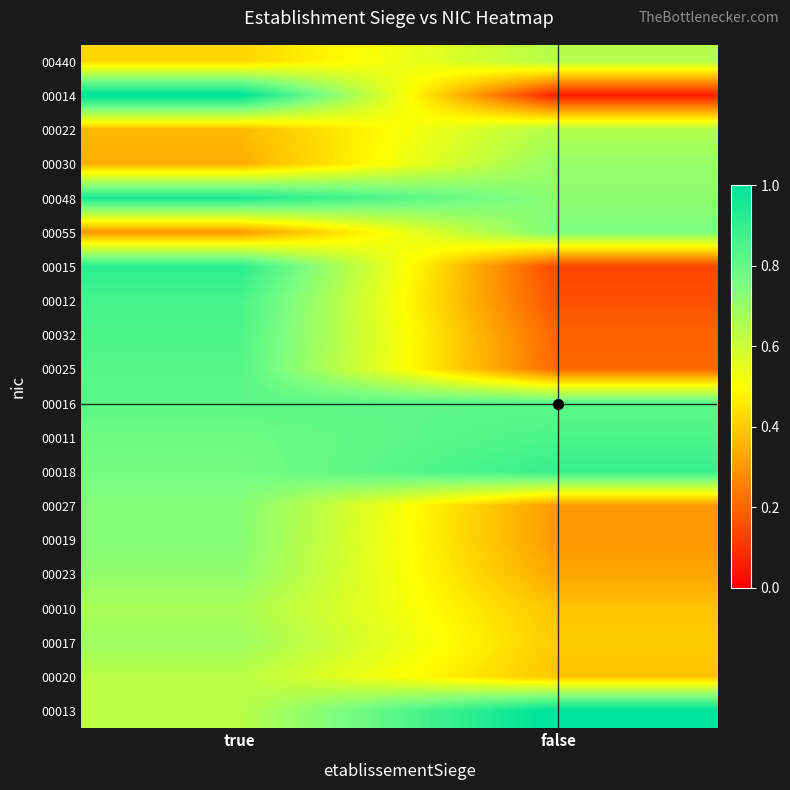

Reading left to right, what are all the values shown in this chart?

00440: true=0.4	false=0.6
00014: true=1.0	false=0.1
00022: true=0.4	false=0.6
00030: true=0.3	false=0.7
00048: true=0.9	false=0.7
00055: true=0.3	false=0.8
00015: true=0.9	false=0.1
00012: true=0.9	false=0.2
00032: true=0.8	false=0.2
00025: true=0.8	false=0.2
00016: true=0.8	false=0.8
00011: true=0.8	false=0.8
00018: true=0.8	false=0.9
00027: true=0.7	false=0.3
00019: true=0.7	false=0.3
00023: true=0.7	false=0.3
00010: true=0.7	false=0.4
00017: true=0.7	false=0.4
00020: true=0.6	false=0.4
00013: true=0.6	false=1.0